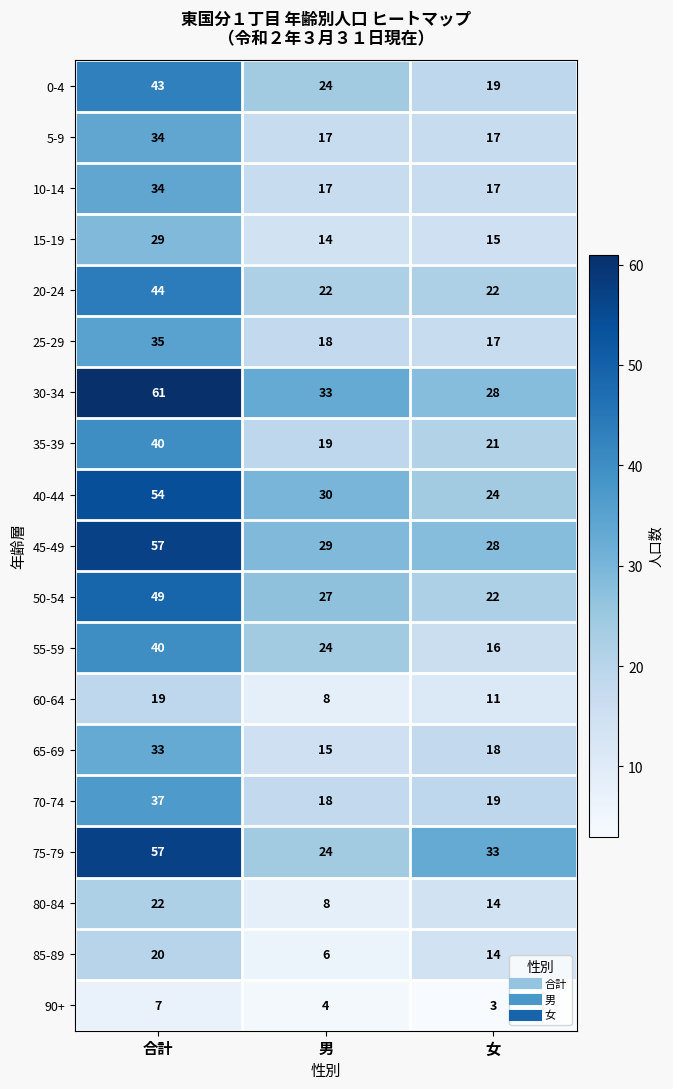

How many data points in 75-79 are less than 33?

1